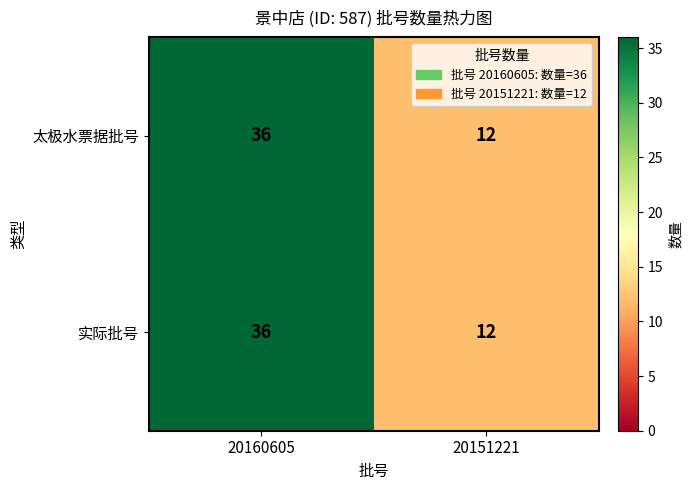

How many distinct data groups are displayed?

2